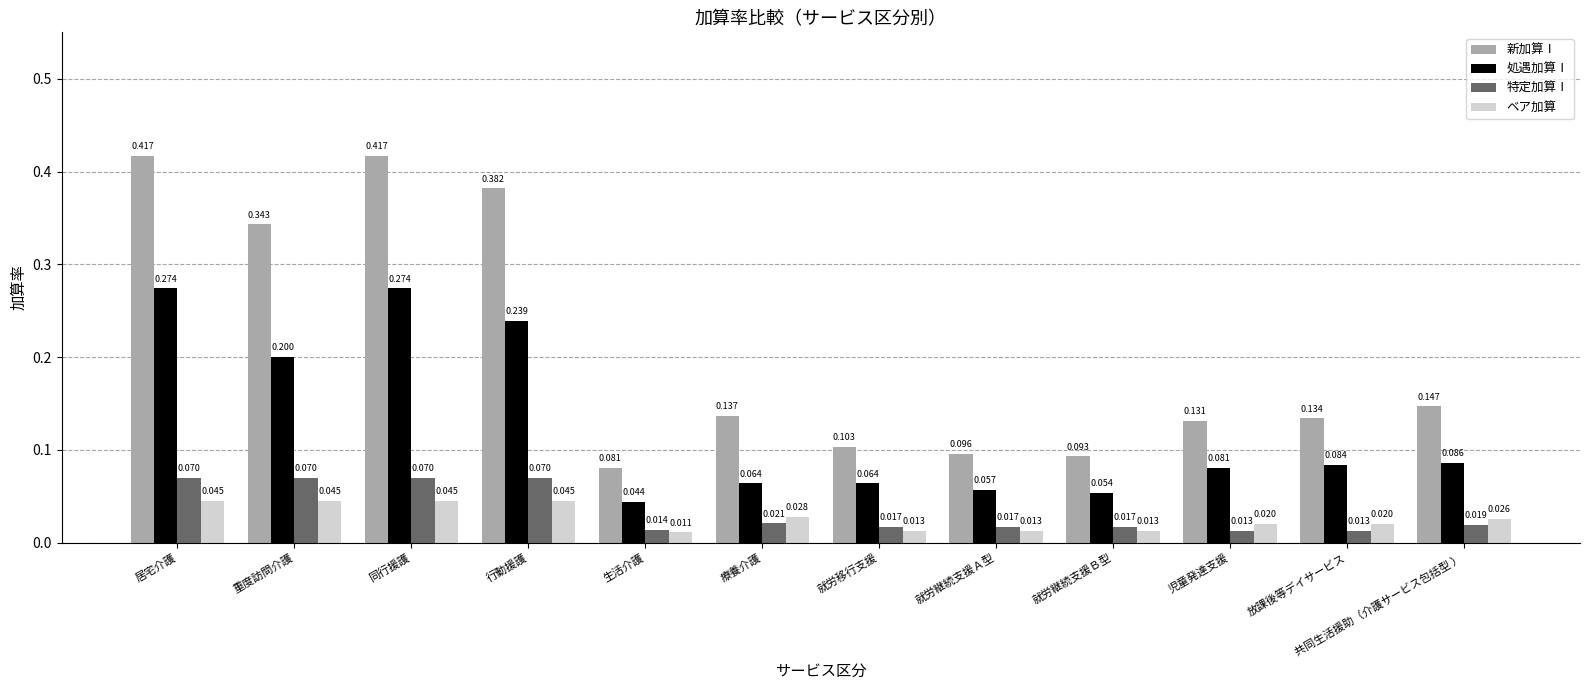

Rank the series by their maximum value, from lowest to highest.

ベア加算, 特定加算Ⅰ, 処遇加算Ⅰ, 新加算Ⅰ